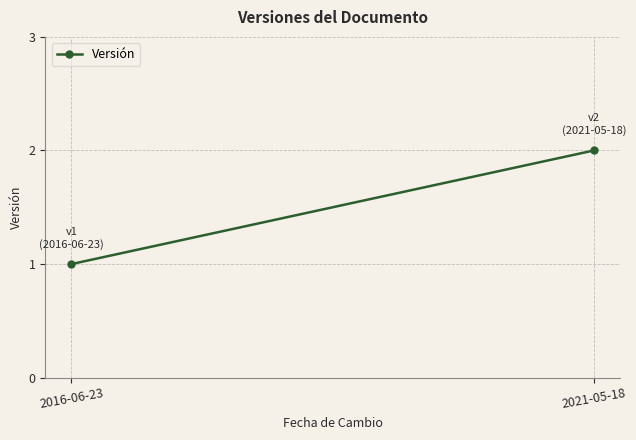

How many values are between 1 and 2?

2